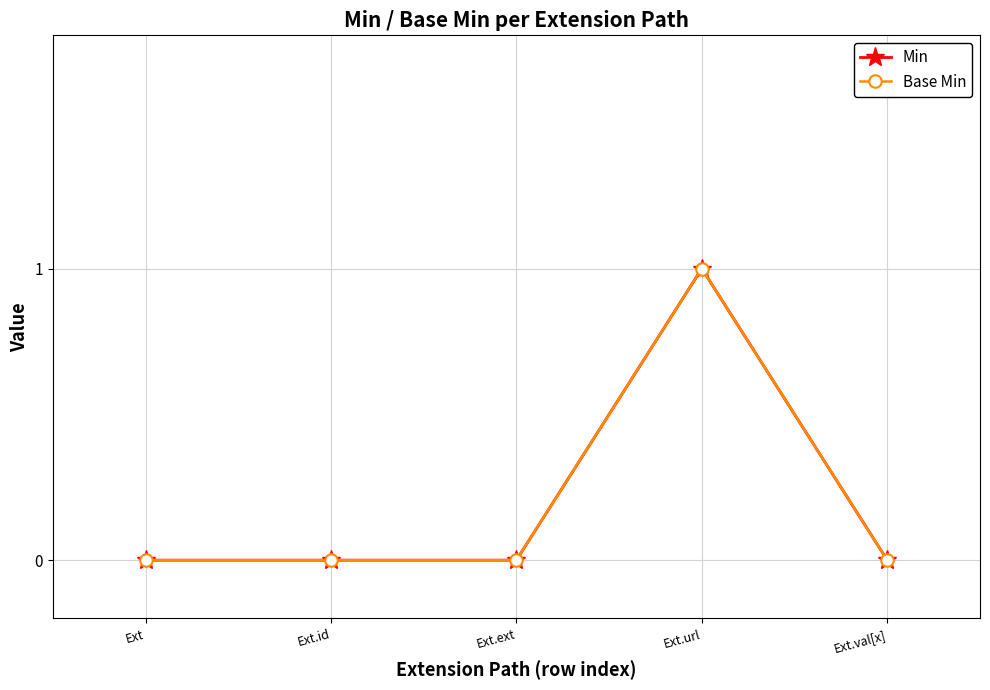

Which series has the largest total across all categories?

Min